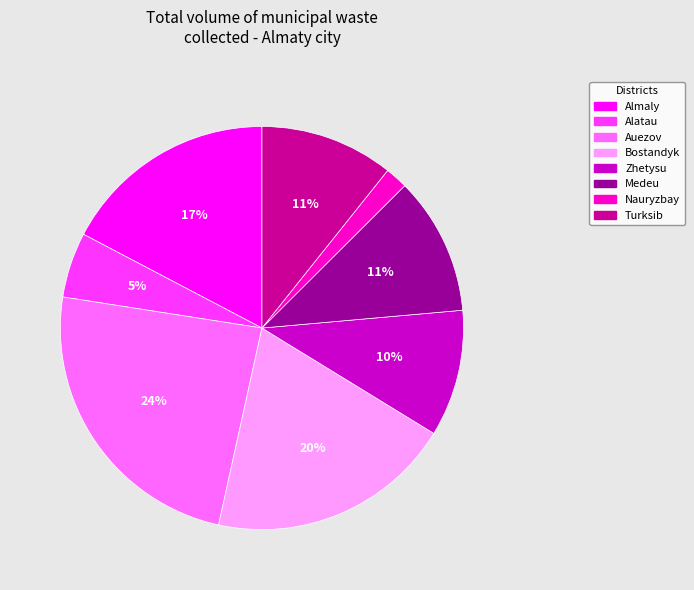

Does Turksib represent more than half of the total?

No